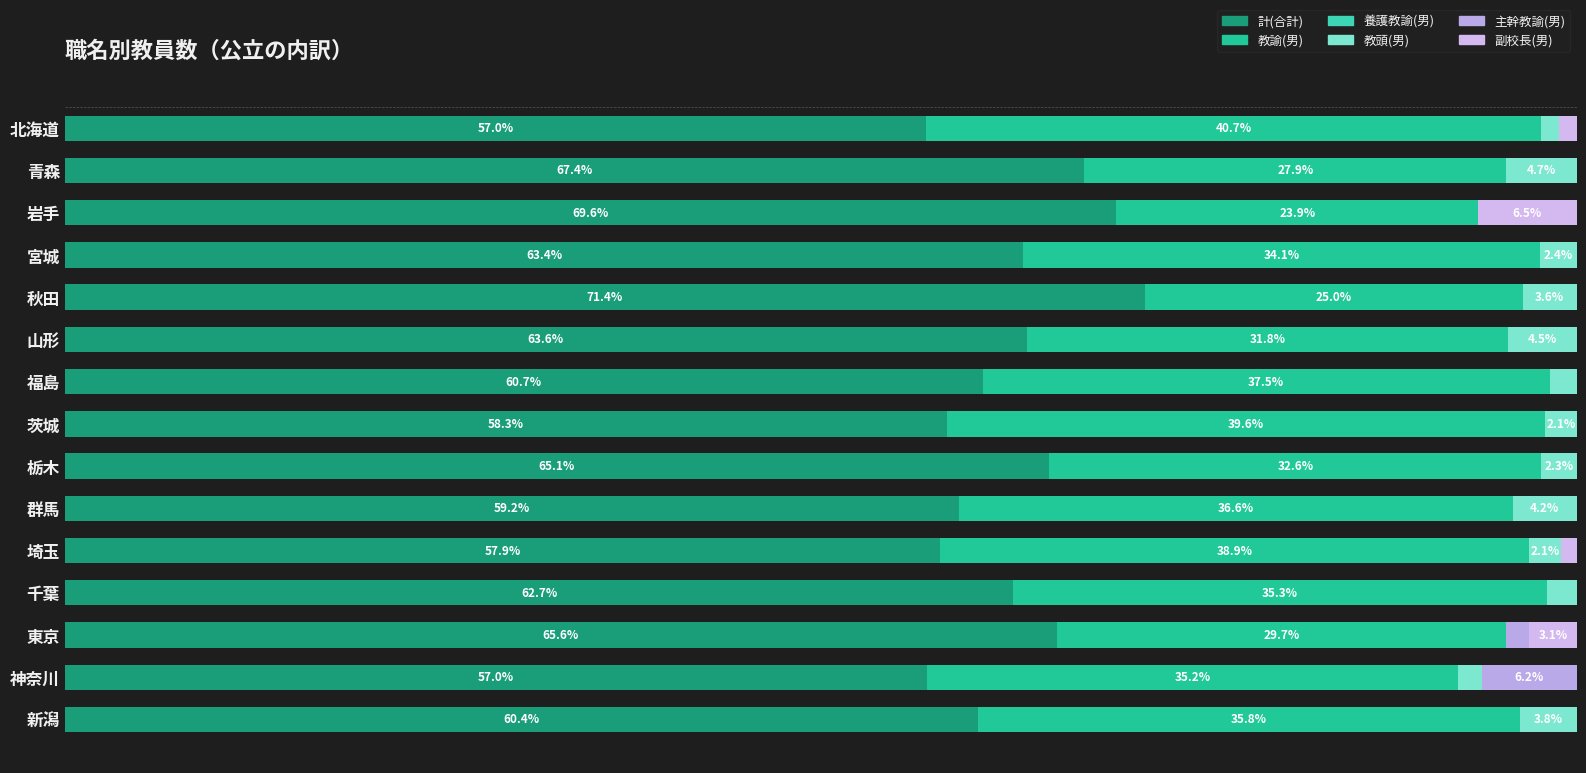

What is the sum of all 教諭(男) values?

504.7